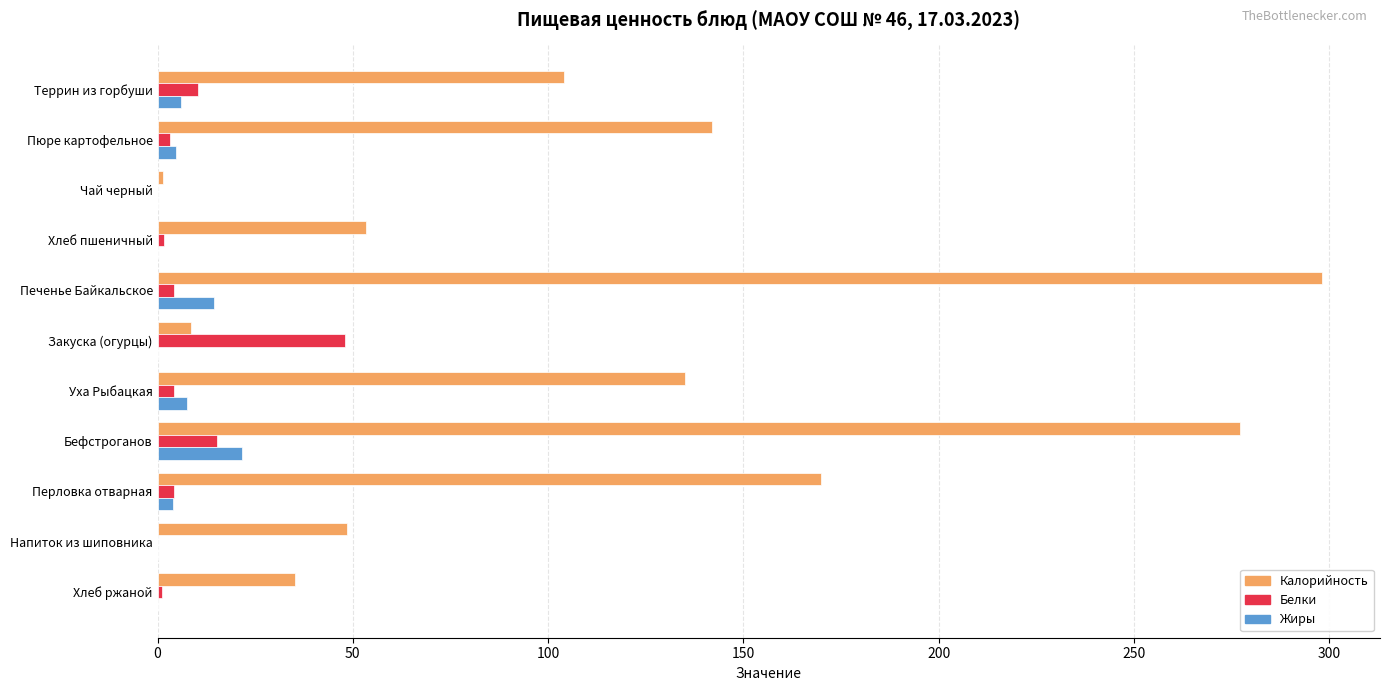

Where is Калорийность nearest to the value 149?

Пюре картофельное